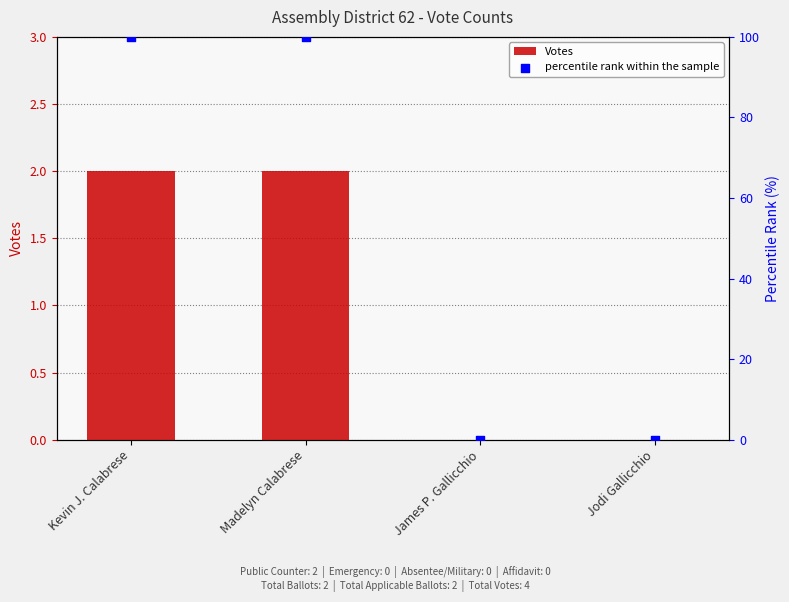

What are all the series names shown in the legend?

Votes, percentile rank within the sample